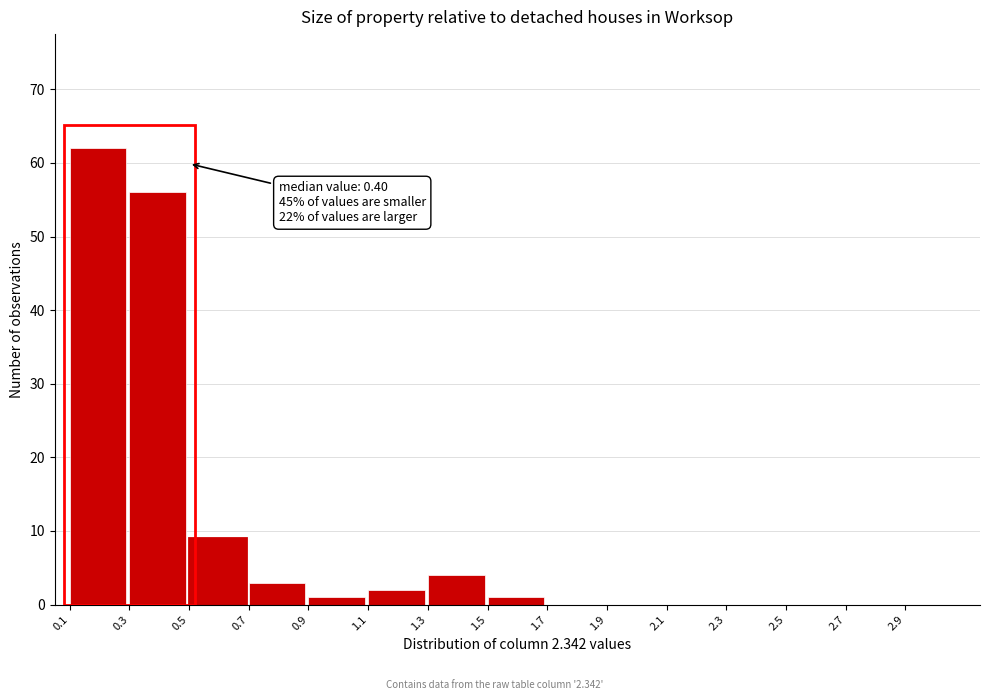

Over which range of the x-axis is the bar tallest?

0.1 to 0.3